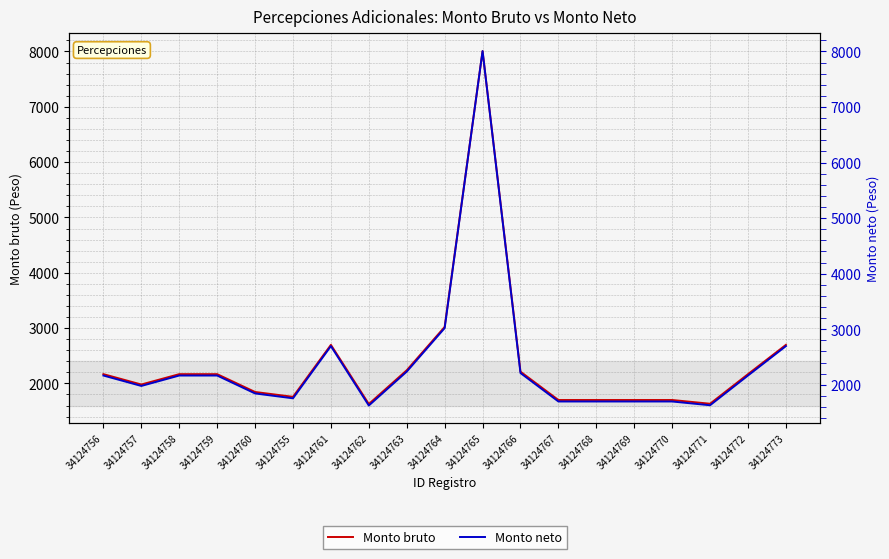

At 34124764, list the series in order from largest to smallest.

Monto bruto, Monto neto